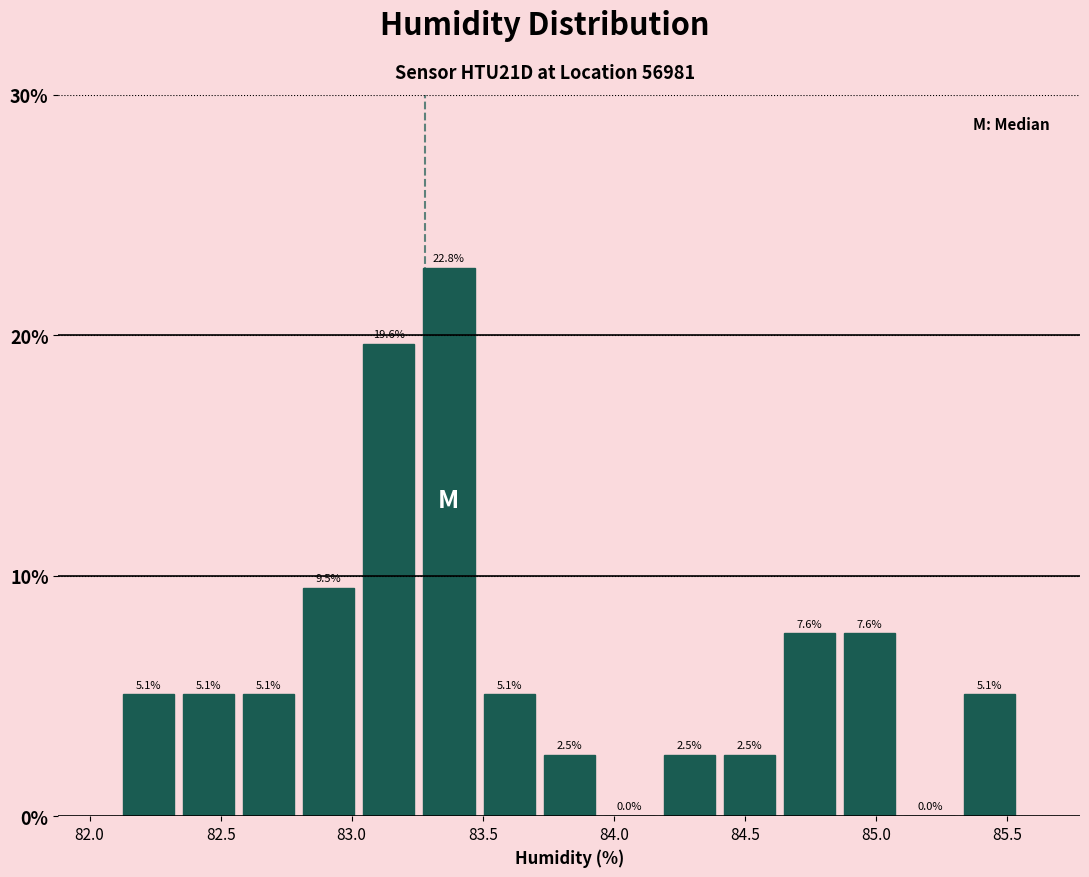

How tall is the bar that spans 82.35 to 82.55 on the x-axis? The bar edges are not printed on the chart, so give them approximately, as read against the axis.

5.1